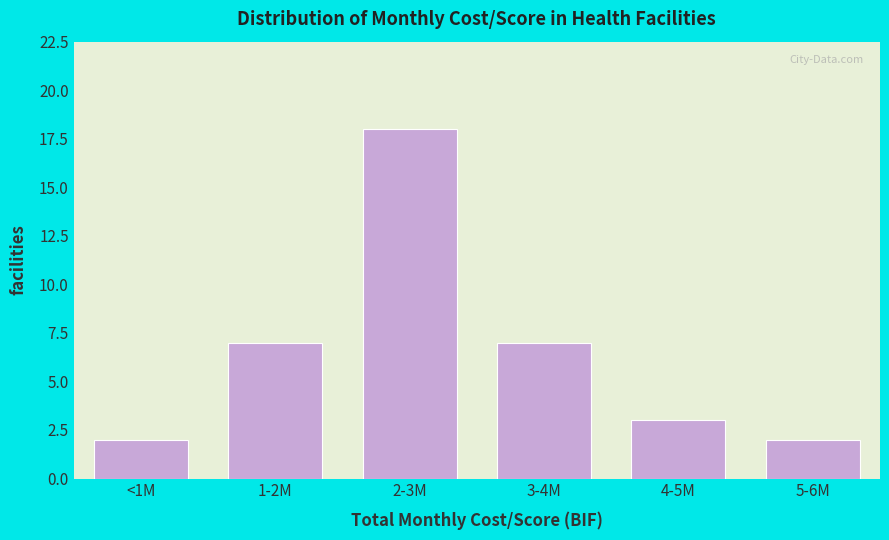

Reading right to left, list all the values displayed in this chart.

2	3	7	18	7	2